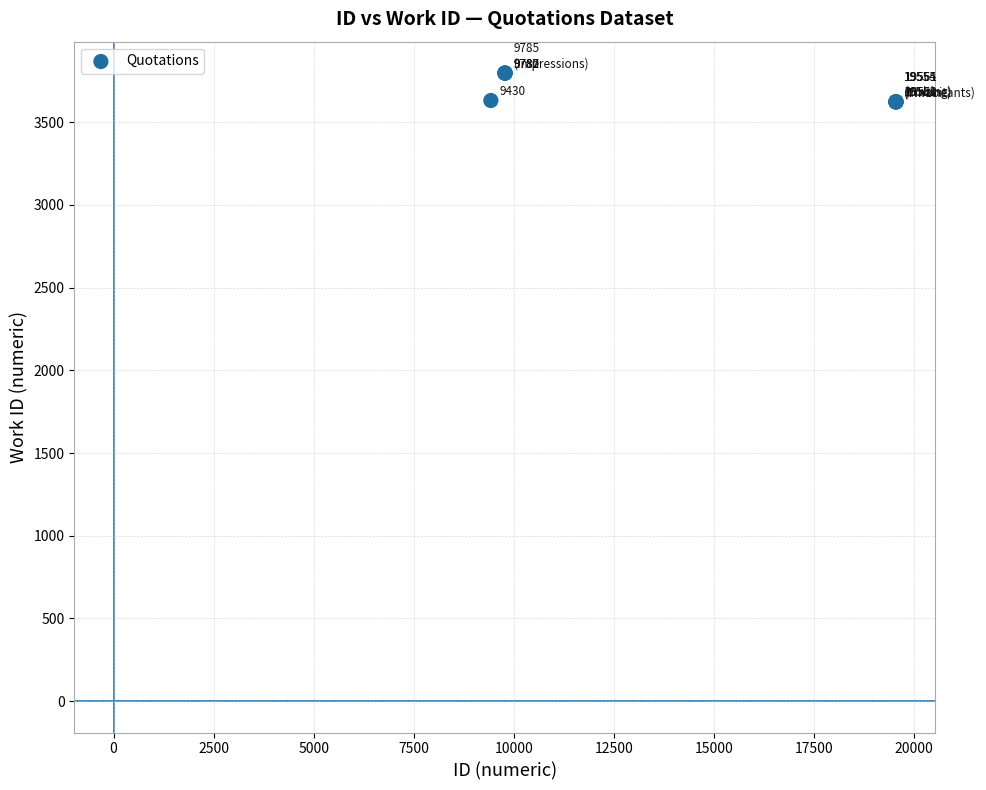

What Y value in the scatter plot is closest to 3710?

3631